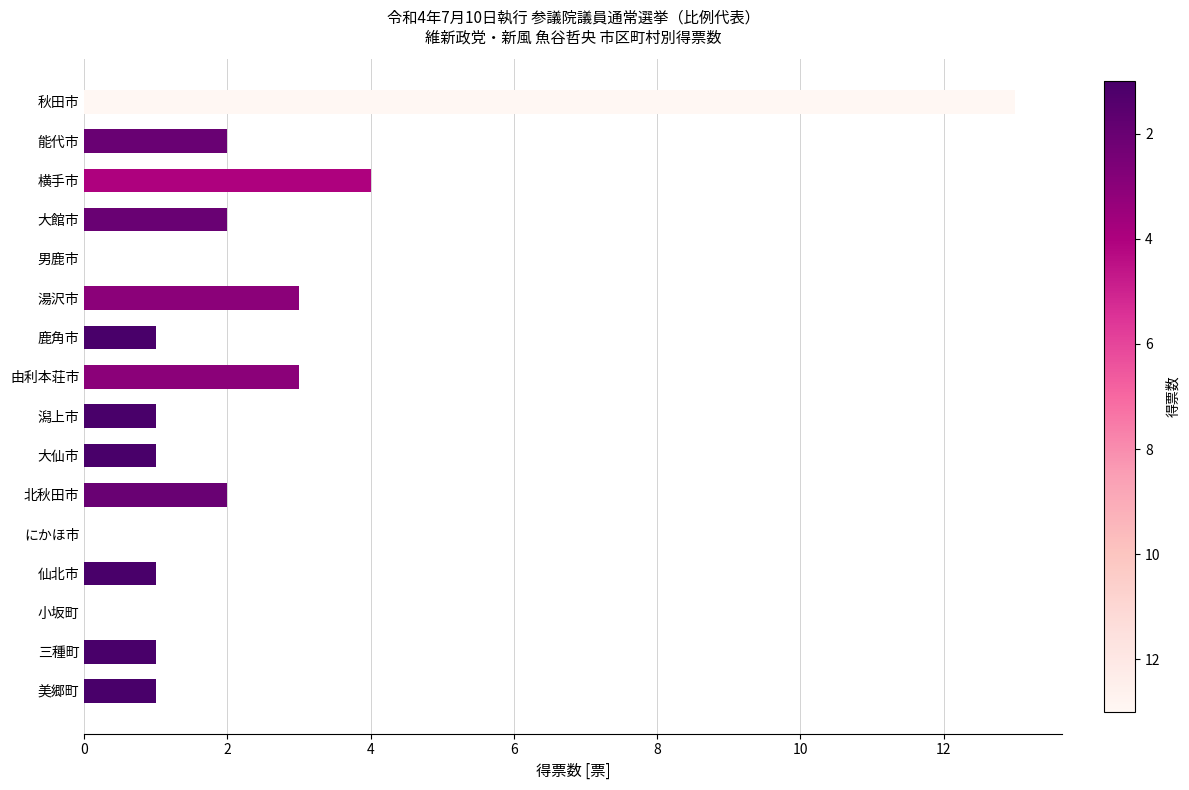

Reading top to bottom, what are all the values shown in this chart?

秋田市=13	能代市=2	横手市=4	大館市=2	男鹿市=0	湯沢市=3	鹿角市=1	由利本荘市=3	潟上市=1	大仙市=1	北秋田市=2	にかほ市=0	仙北市=1	小坂町=0	三種町=1	美郷町=1